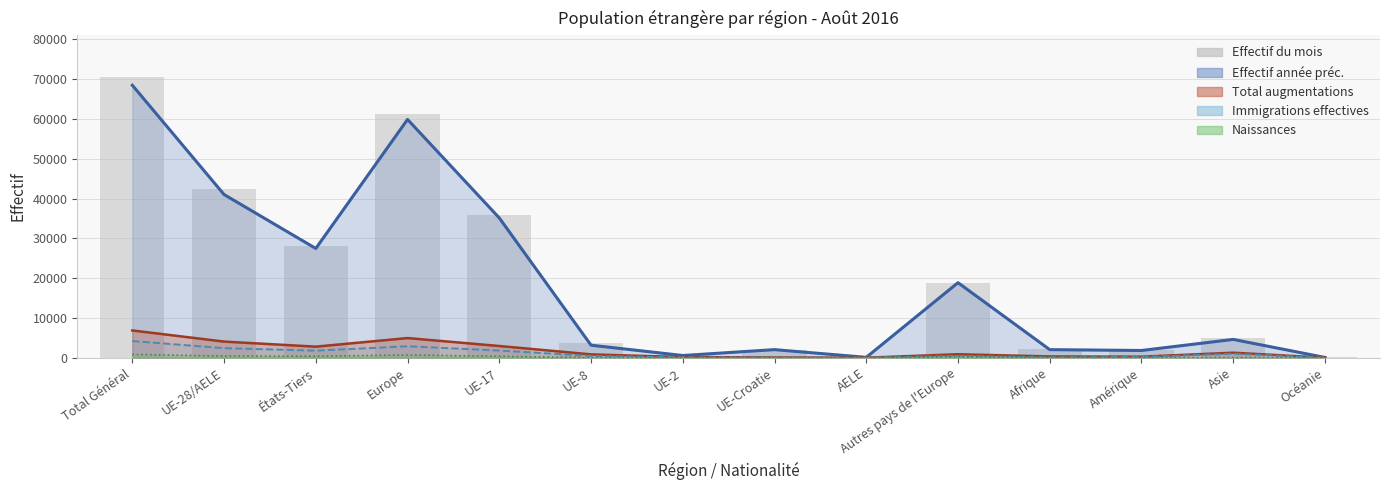

How many bars are there in total?

14